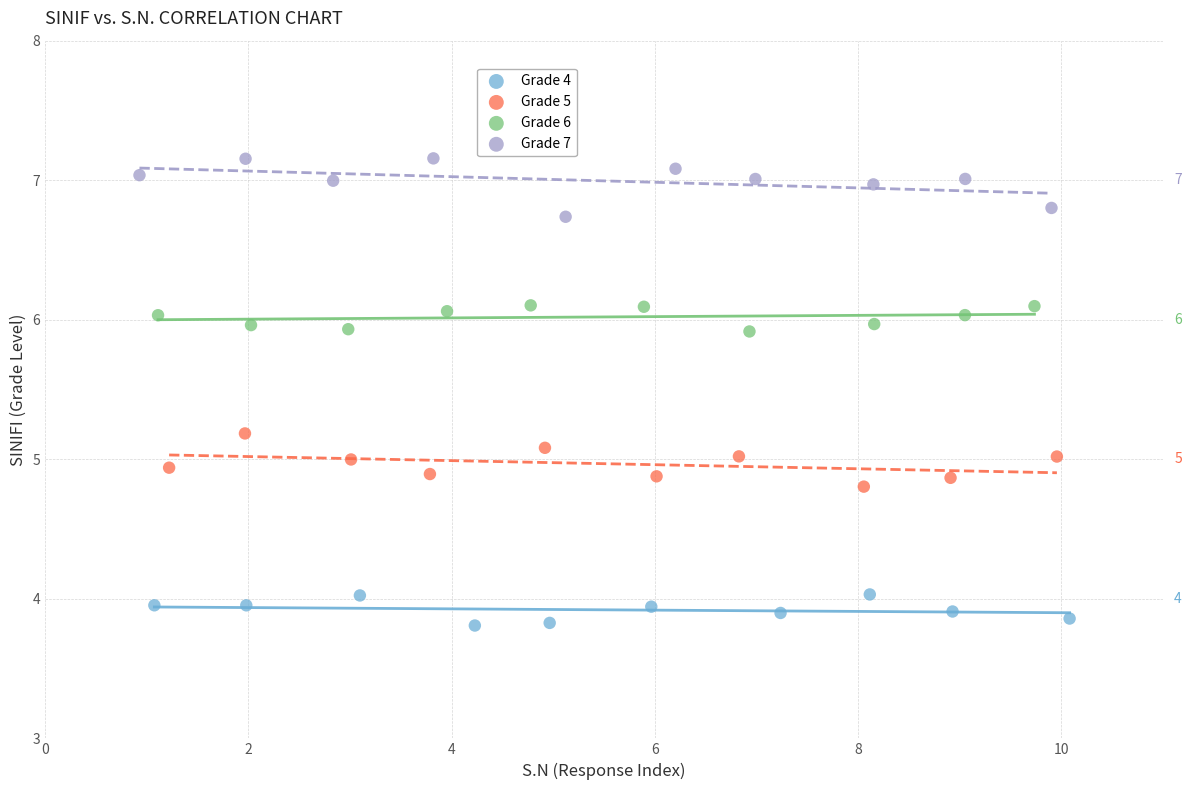

Which series reaches the minimum Y coordinate?

Grade 4